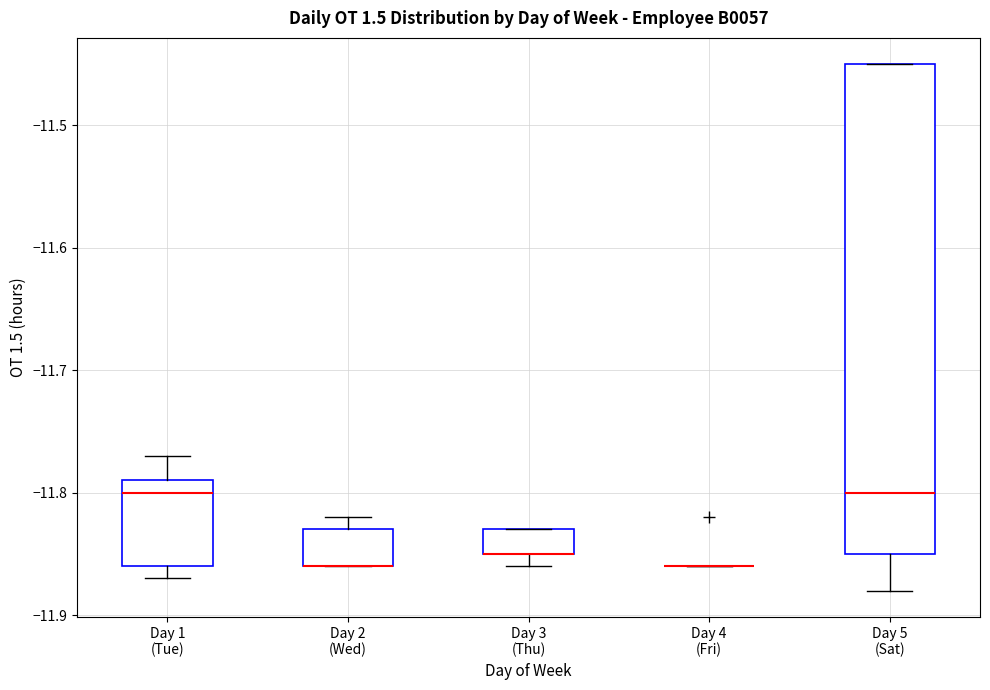

Reading left to right, transcribe this box plot: for each box, give where its median line is, the range the box spans, and where its two whiskers end, as read against the y-axis. The values are not printed on the chart, so give them approximately, as read against the axis.

Day 1 (Tue): median -11.80, box -11.86 to -11.79, whiskers -11.87 to -11.77
Day 2 (Wed): median -11.86 (drawn on the box's lower edge), box -11.86 to -11.83, whiskers -11.86 to -11.82
Day 3 (Thu): median -11.85 (drawn on the box's lower edge), box -11.85 to -11.83, whiskers -11.86 to -11.83
Day 4 (Fri): box collapsed to a line at -11.86, whiskers -11.86 to -11.86
Day 5 (Sat): median -11.80, box -11.85 to -11.45, whiskers -11.88 to -11.45